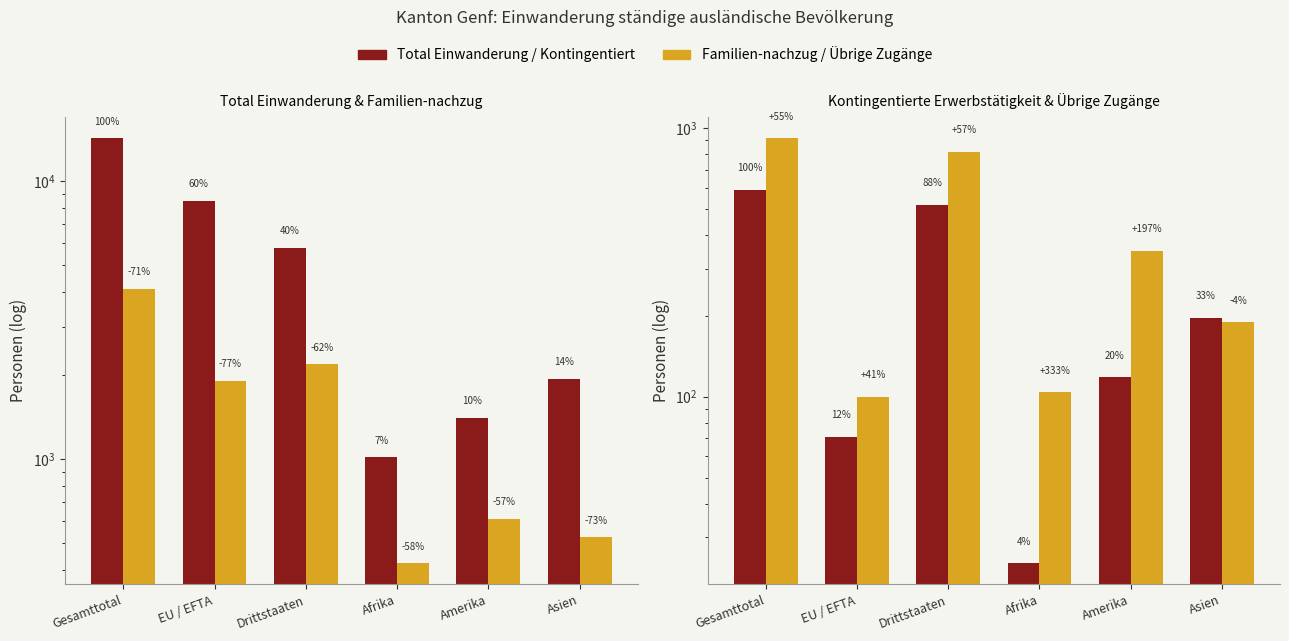

How many data points in Total Einwanderung are less than 5766?

3